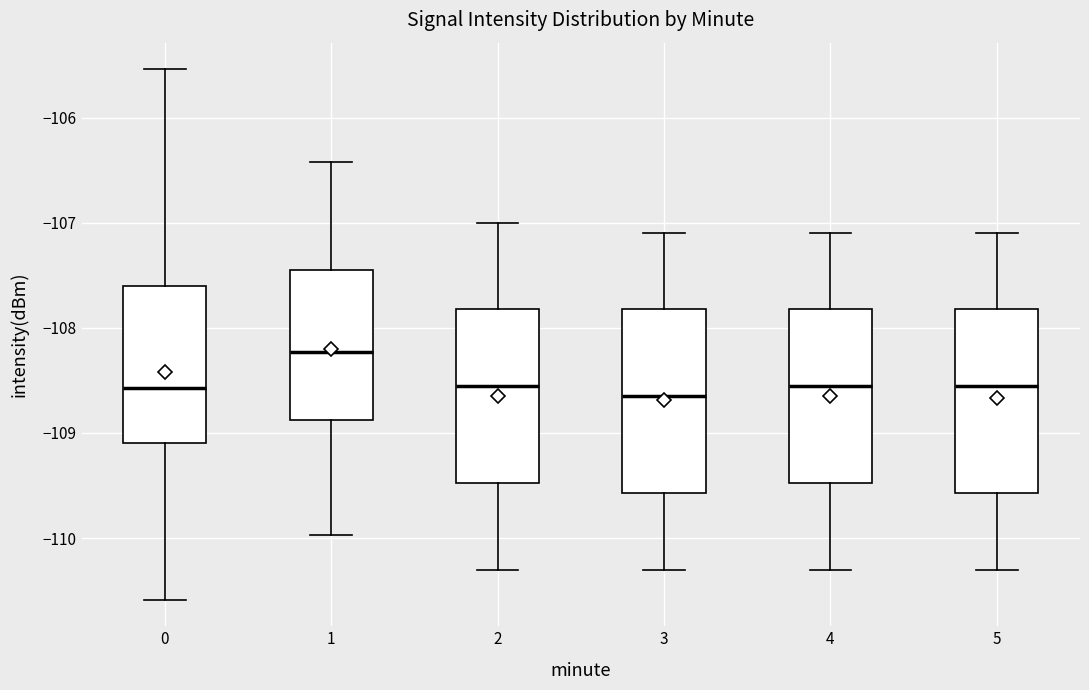

Reading left to right, transcribe this box plot: for each box, give where its median line is, the range the box spans, and where its two whiskers end, as read against the y-axis. The values are not printed on the chart, so give them approximately, as read against the axis.

0: median -108.6, box -109.1 to -107.6, whiskers -110.6 to -105.5
1: median -108.2, box -108.9 to -107.4, whiskers -110.0 to -106.4
2: median -108.5, box -109.5 to -107.8, whiskers -110.3 to -107.0
3: median -108.6, box -109.6 to -107.8, whiskers -110.3 to -107.1
4: median -108.5, box -109.5 to -107.8, whiskers -110.3 to -107.1
5: median -108.5, box -109.6 to -107.8, whiskers -110.3 to -107.1